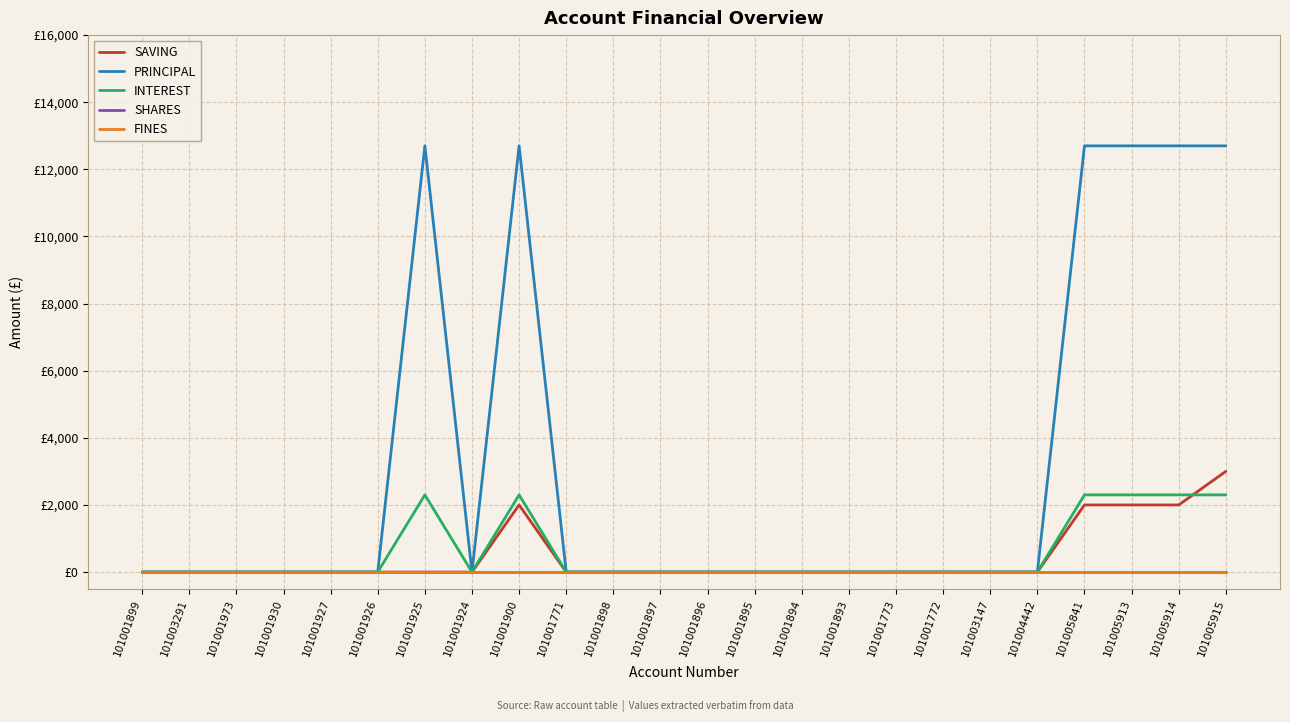

What is the difference between the highest and lowest values at 101001925?

12700